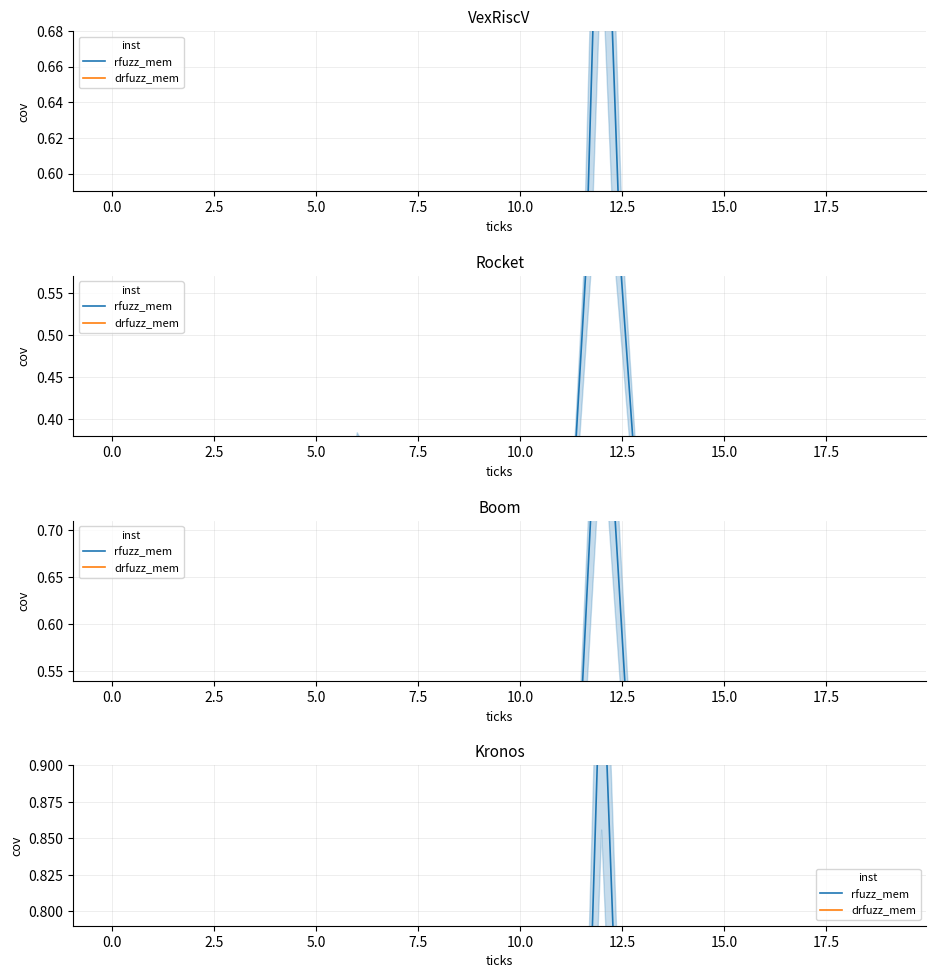

At which label does rfuzz_mem reach its minimum?

11